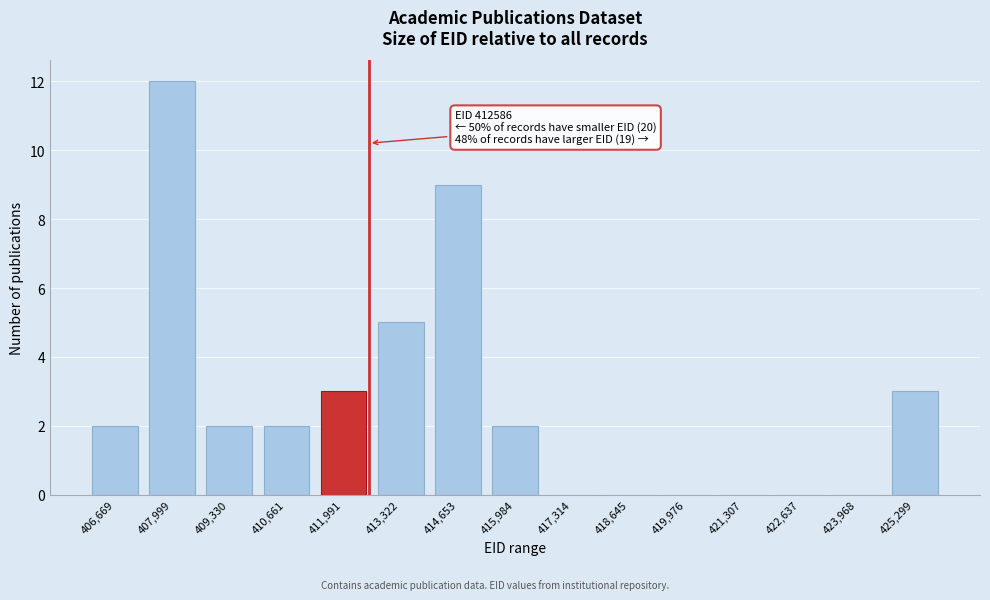

Reading left to right, extract all data points from this chart.

406,669=2	407,999=12	409,330=2	410,661=2	411,991=3	413,322=5	414,653=9	415,984=2	417,314=0	418,645=0	419,976=0	421,307=0	422,637=0	423,968=0	425,299=3